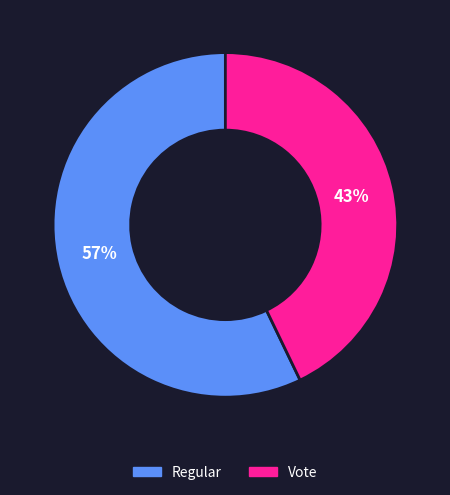

Combined, do Vote and Regular account for over 50%?

Yes